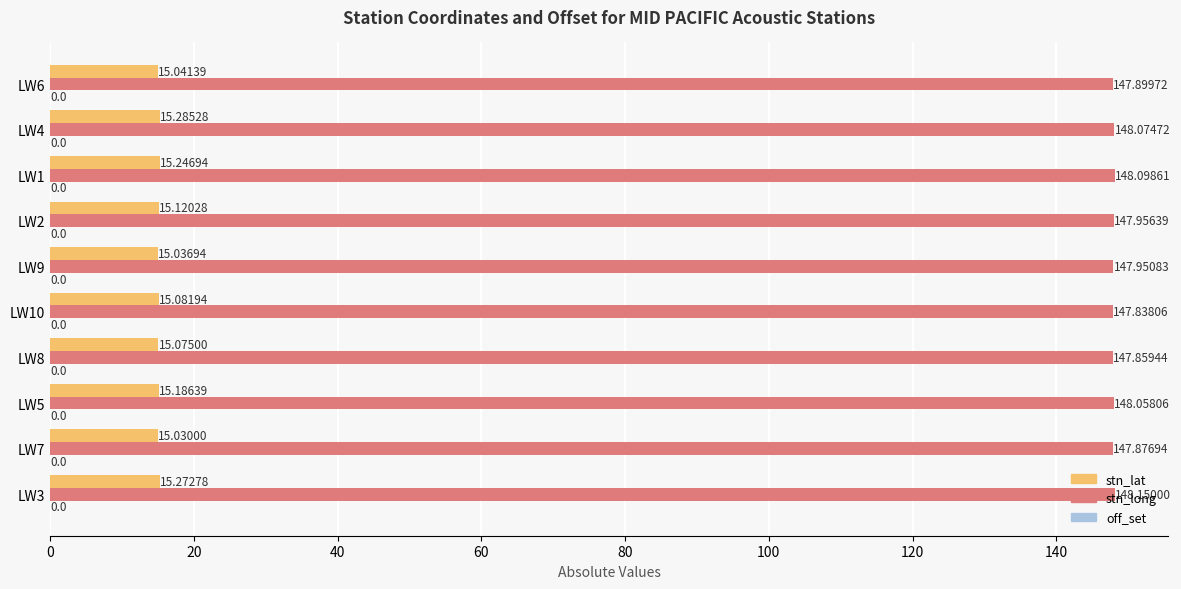

List the labels in order of stn_lat value, smallest first.

LW7, LW9, LW6, LW8, LW10, LW2, LW5, LW1, LW3, LW4